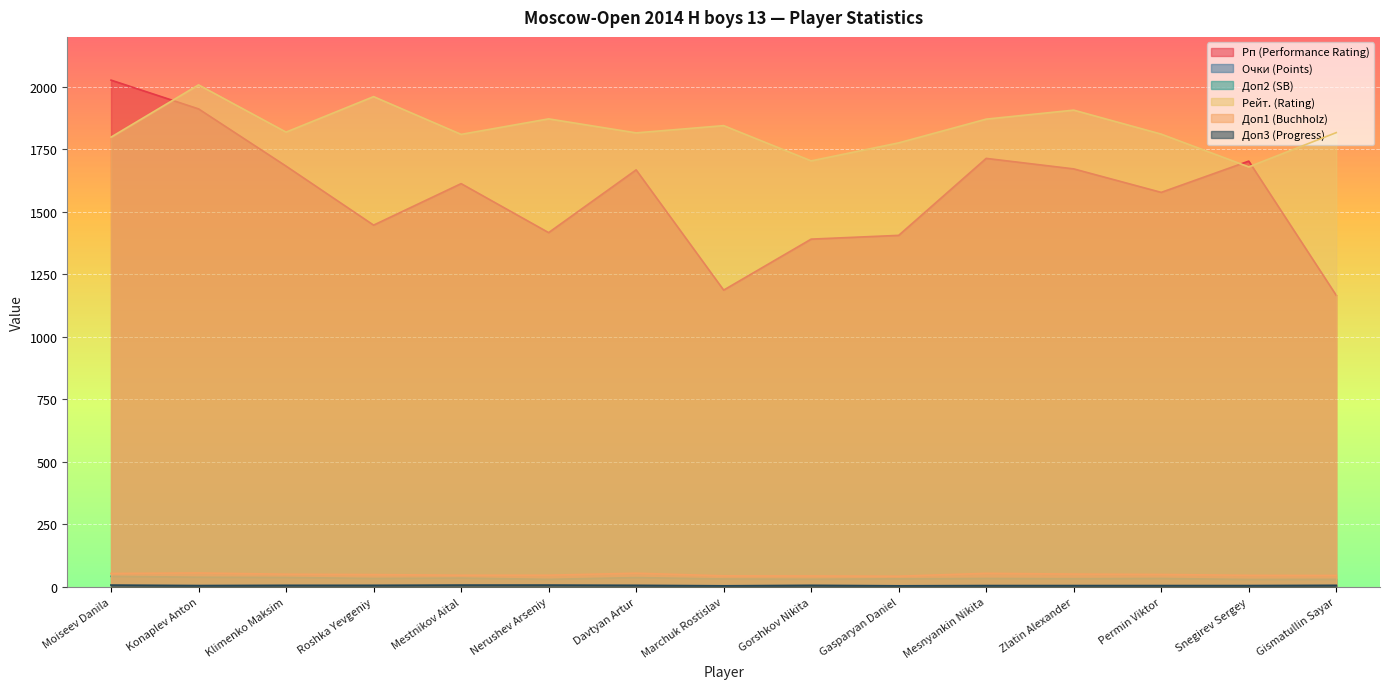

Rank the series at Davtyan Artur from highest to lowest value.

Рейт. (Rating), Рп (Performance Rating), Доп1 (Buchholz), Доп2 (SB), Очки (Points), Доп3 (Progress)